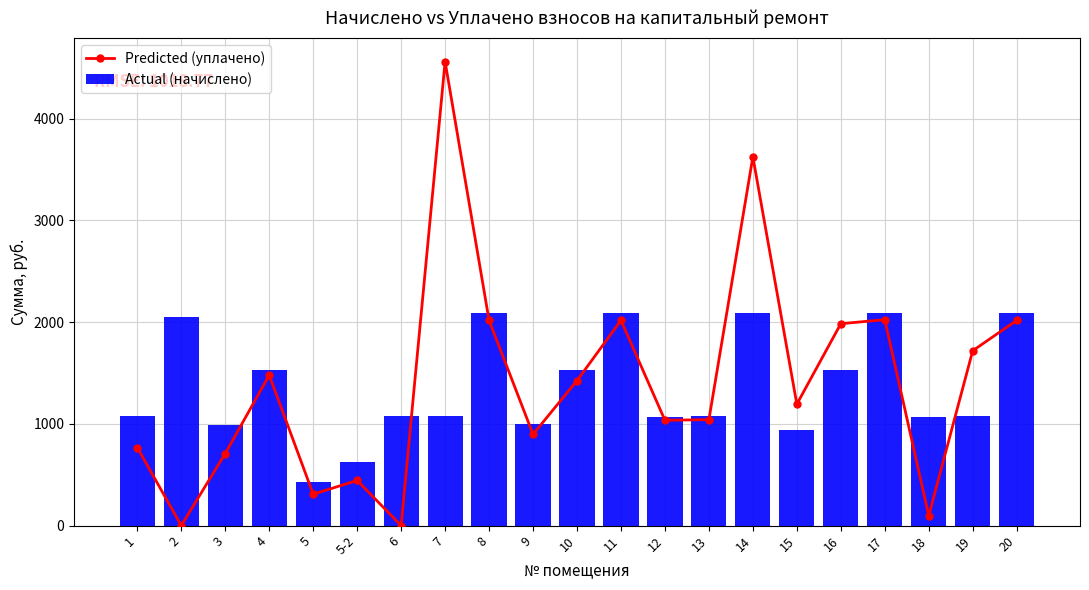

Rank the categories by Predicted (уплачено) value from highest to lowest.

7, 14, 17, 8, 11, 20, 16, 19, 4, 10, 15, 13, 12, 9, 1, 3, 5-2, 5, 18, 2, 6